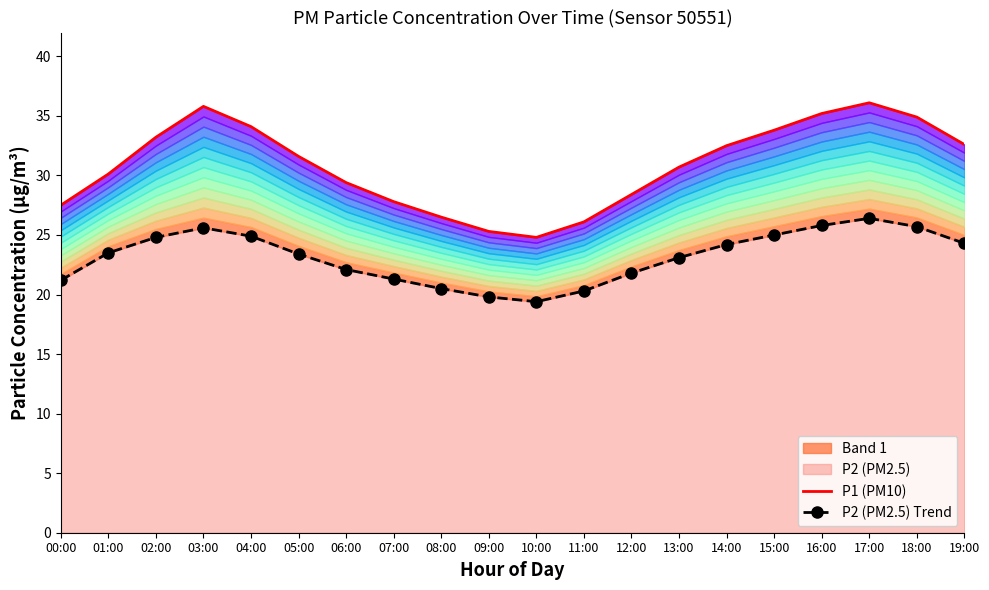

Does the chart have visible grid lines?

No